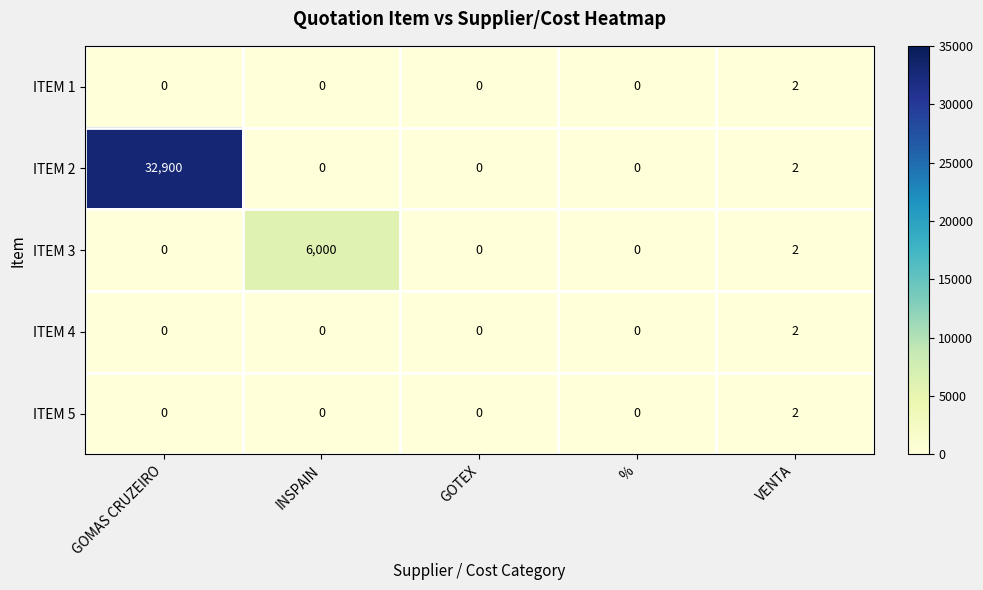

Which series has the largest range (max minus min)?

ITEM 2